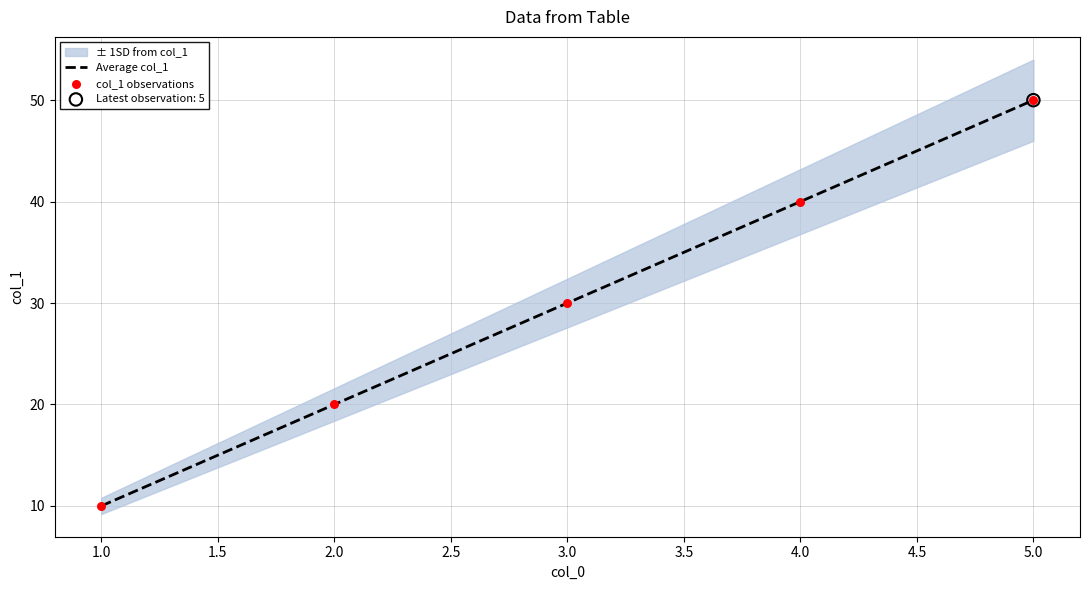

Which series has the largest total across all categories?

Average col_1